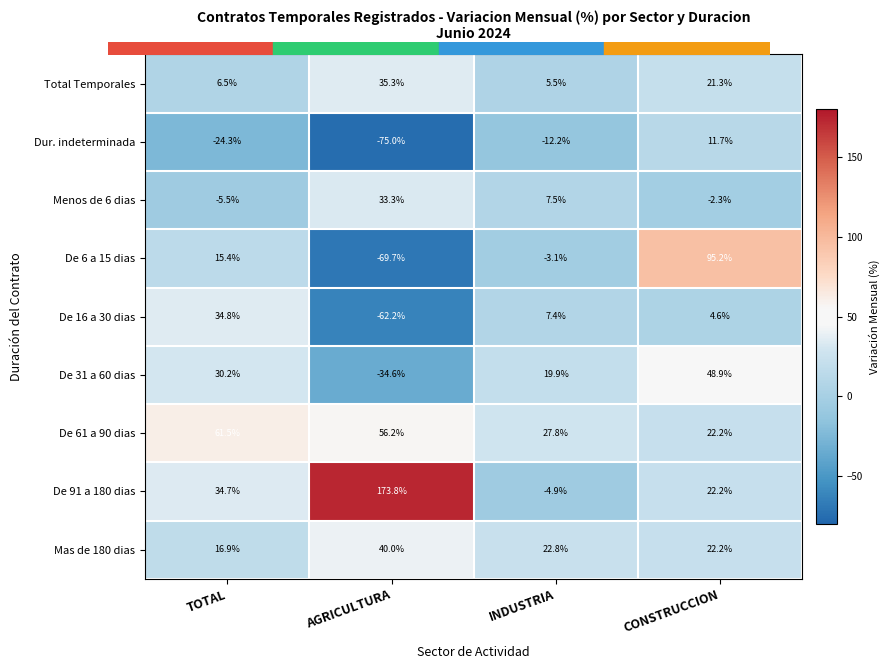

What is the maximum value for Menos de 6 dias?

33.3